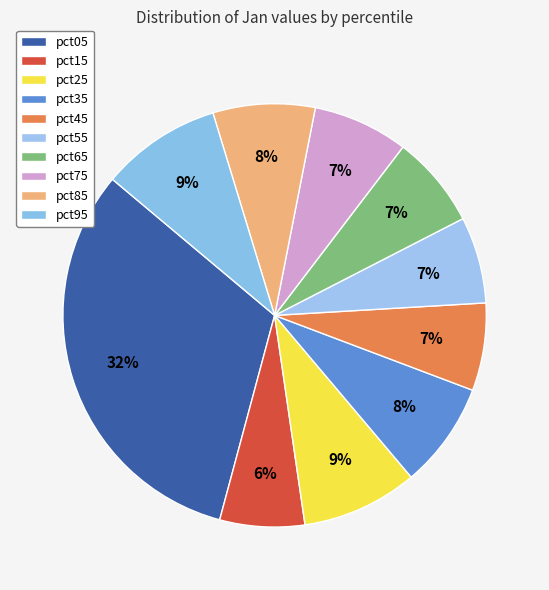

Does pct55 represent more than half of the total?

No